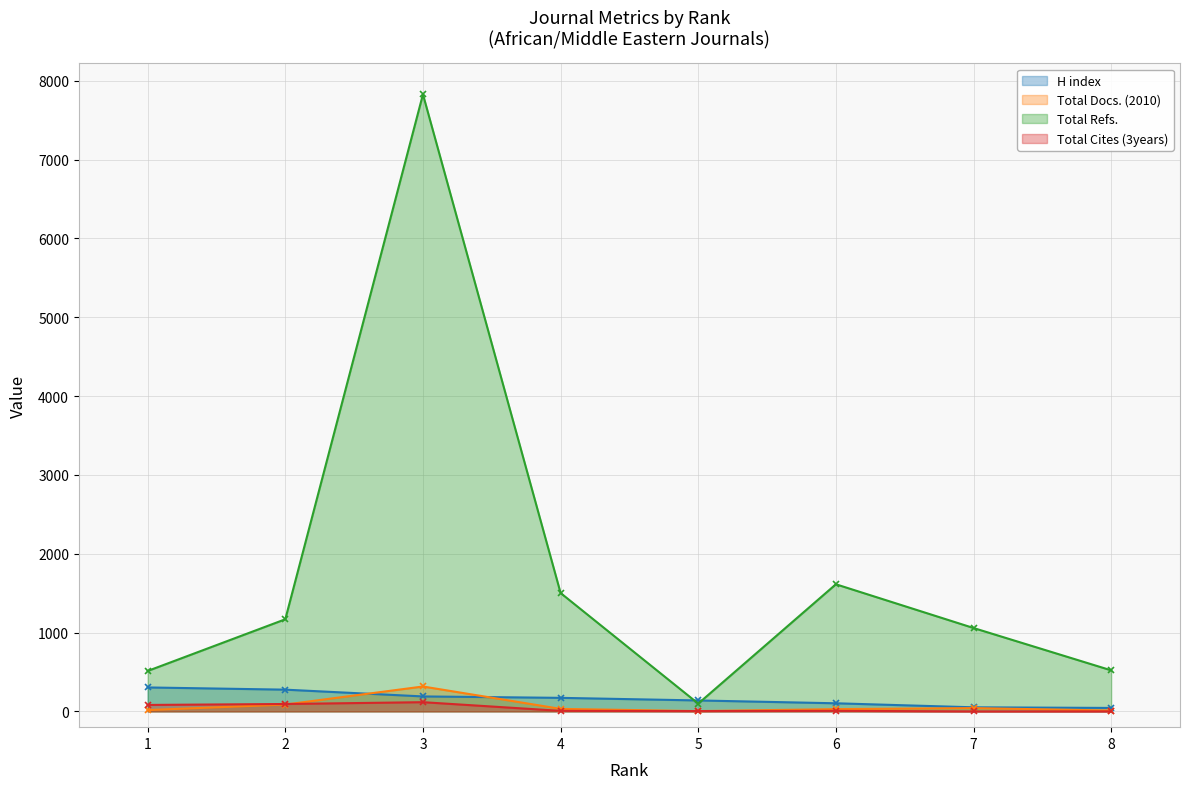

What is the difference between the second highest and minimum values in the Total Docs. (2010) series?

83